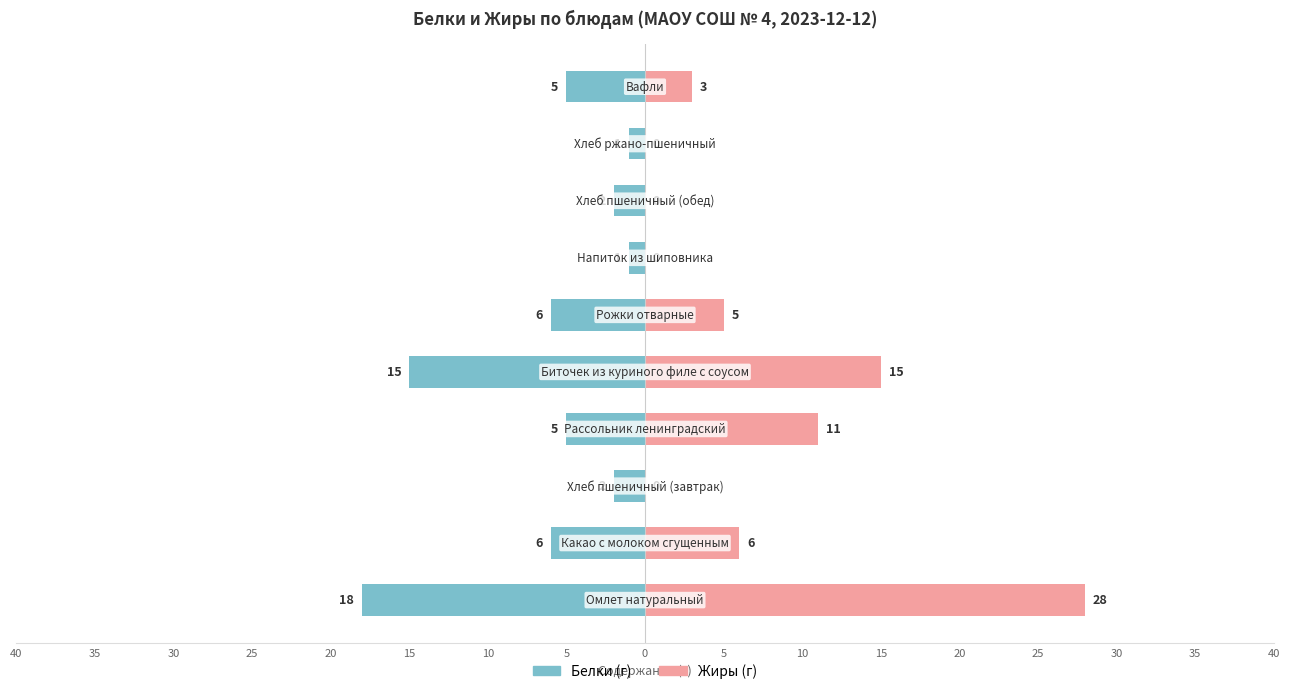

How many bars are there in total?

20